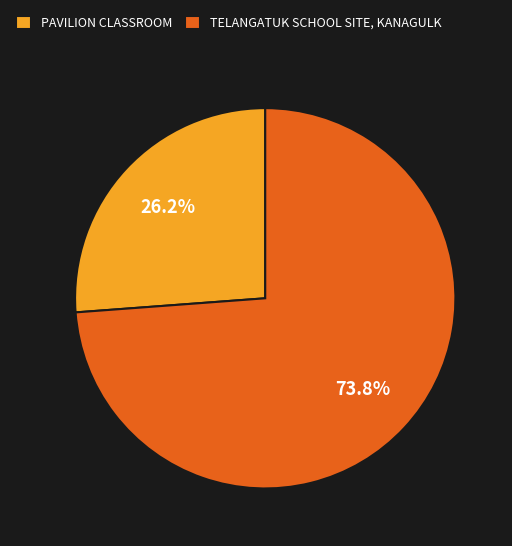

The TELANGATUK SCHOOL SITE, KANAGULK slice represents 82% of the pie. True or false?

False